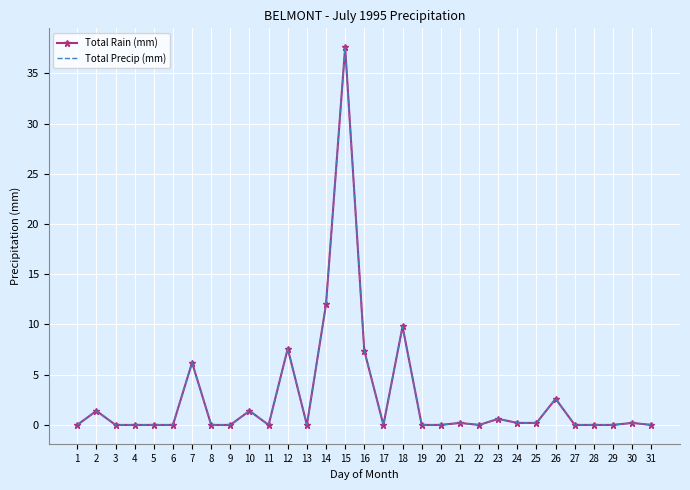

True or false: Total Precip (mm) and Total Rain (mm) intersect in this chart.

False